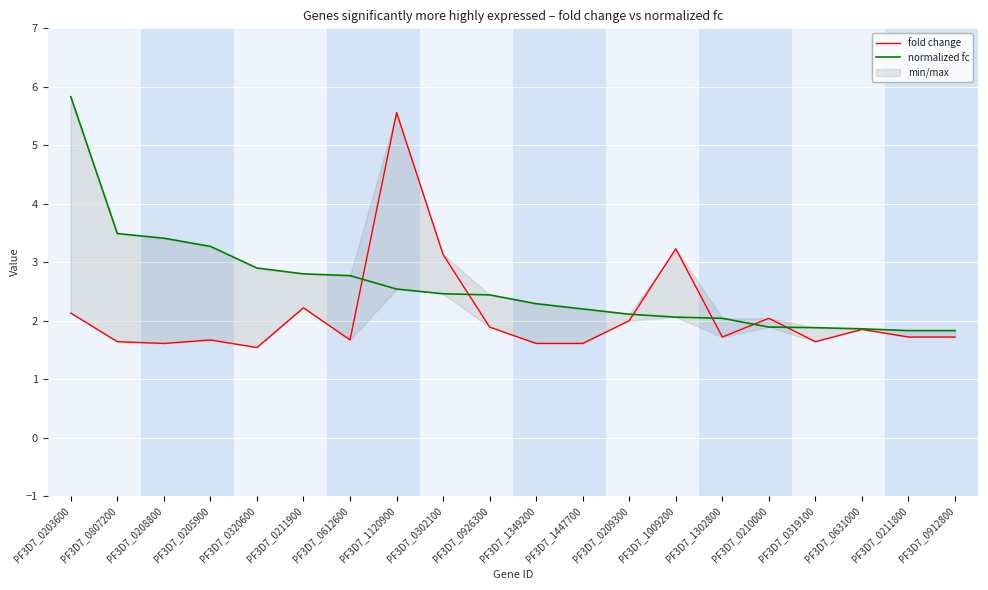

What is the difference between the second highest and minimum values in the normalized fc series?

1.7